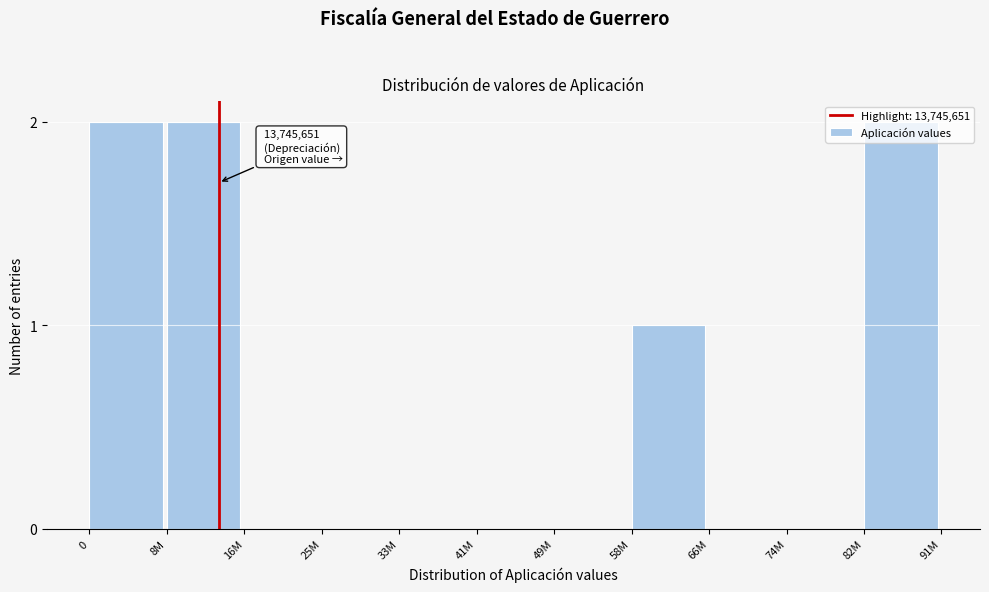

What is the sum of all values?

7